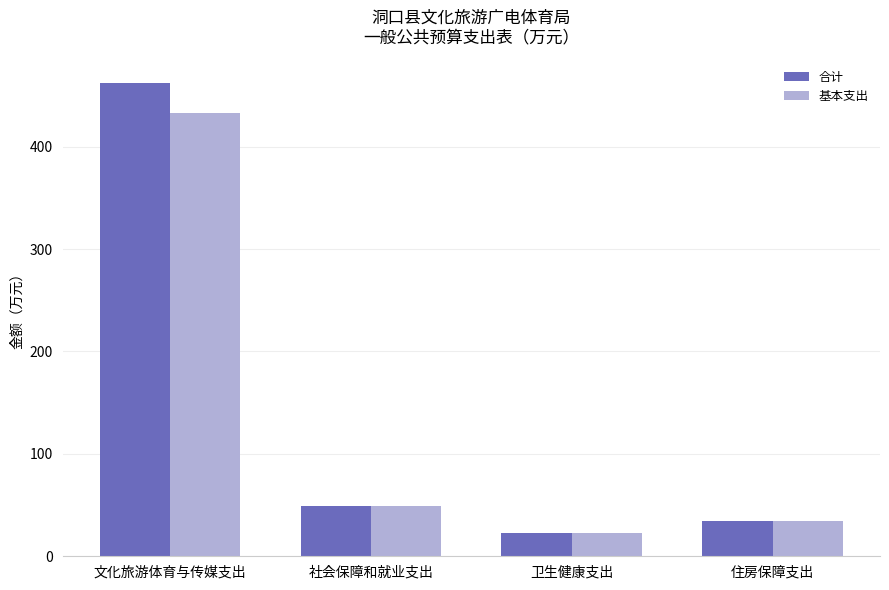

At which category is the sum across all series the highest?

文化旅游体育与传媒支出